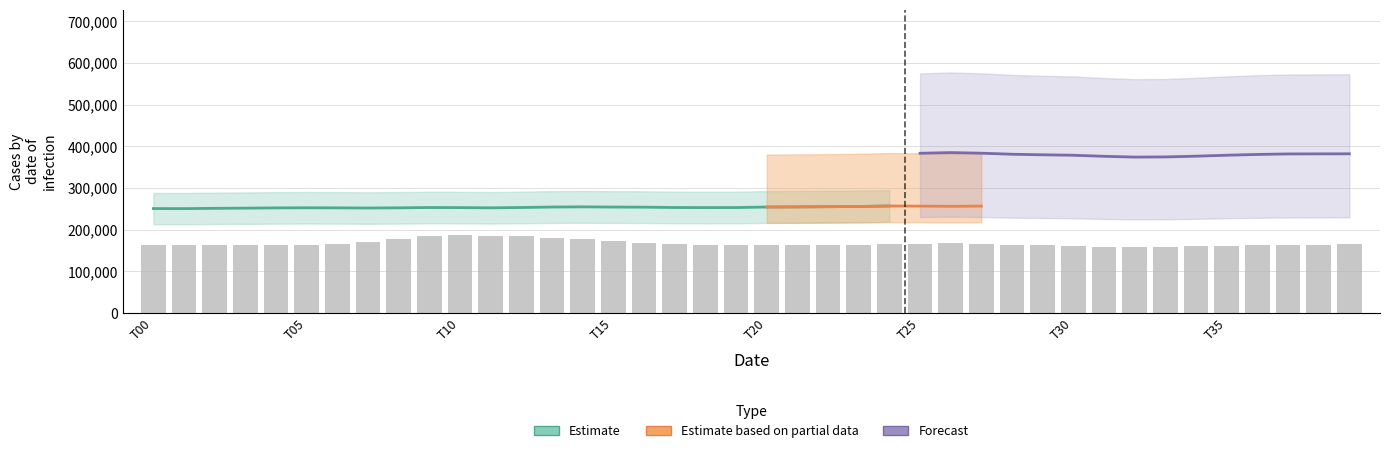

What is the difference between the maximum and minimum values?

28890